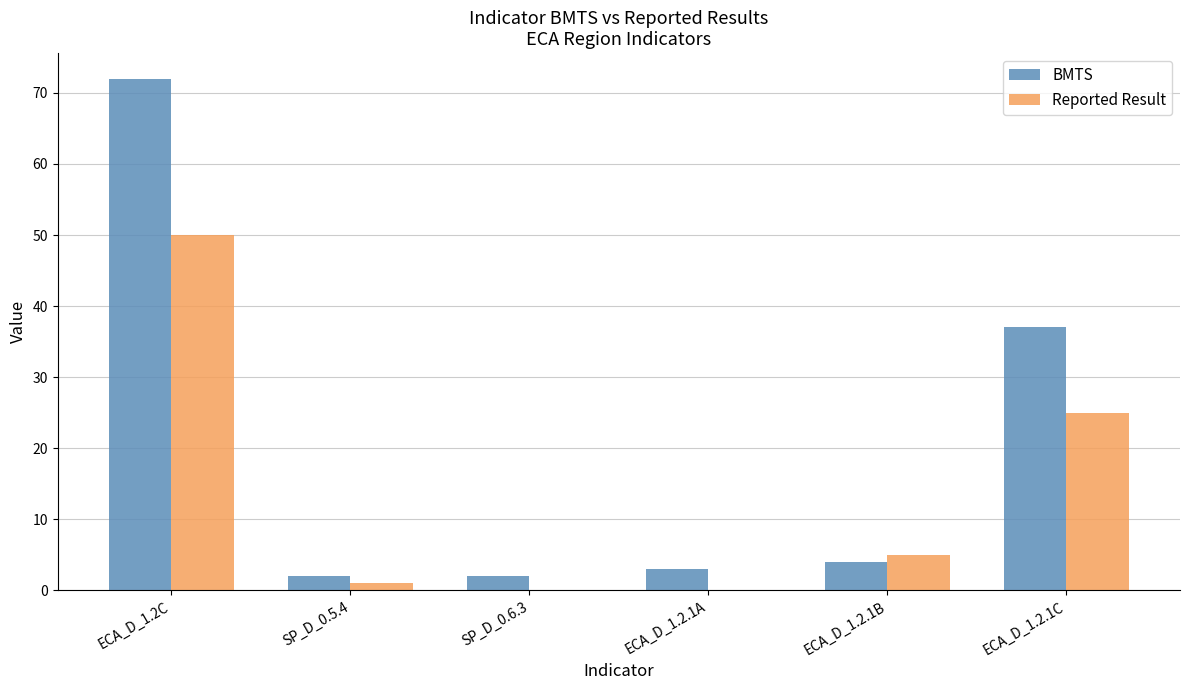

What is the greatest value displayed?

72